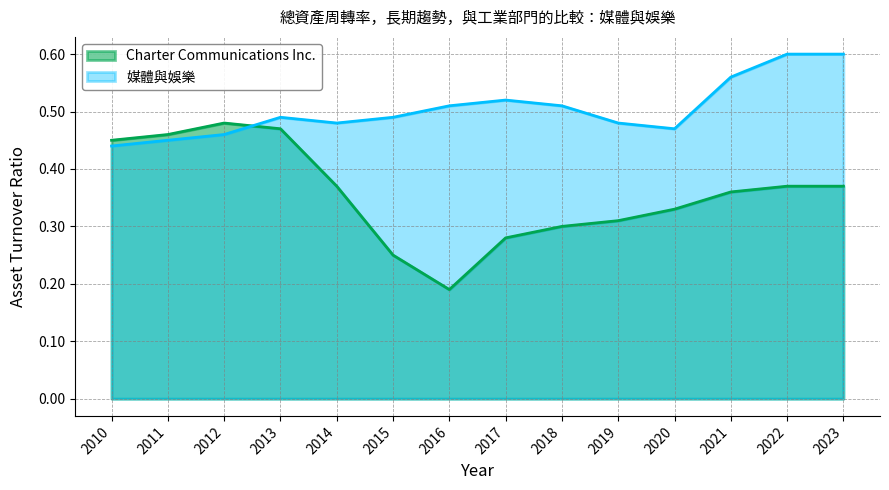

Is it true that Charter Communications Inc. equals 0.4 at 2022?

True